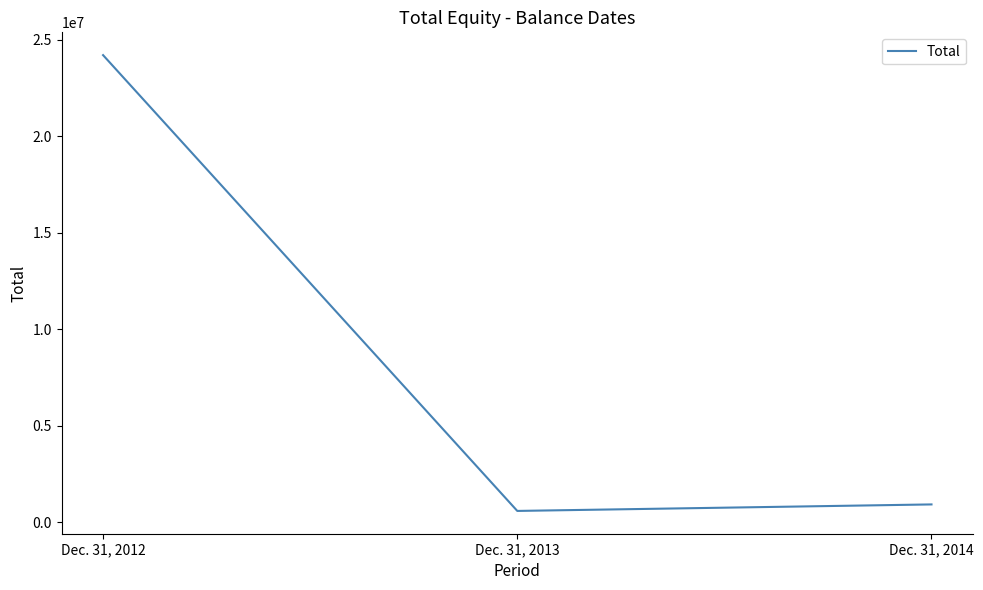

Reading right to left, transcribe all the data shown in this chart.

Dec. 31, 2014=920741	Dec. 31, 2013=583346	Dec. 31, 2012=24208068